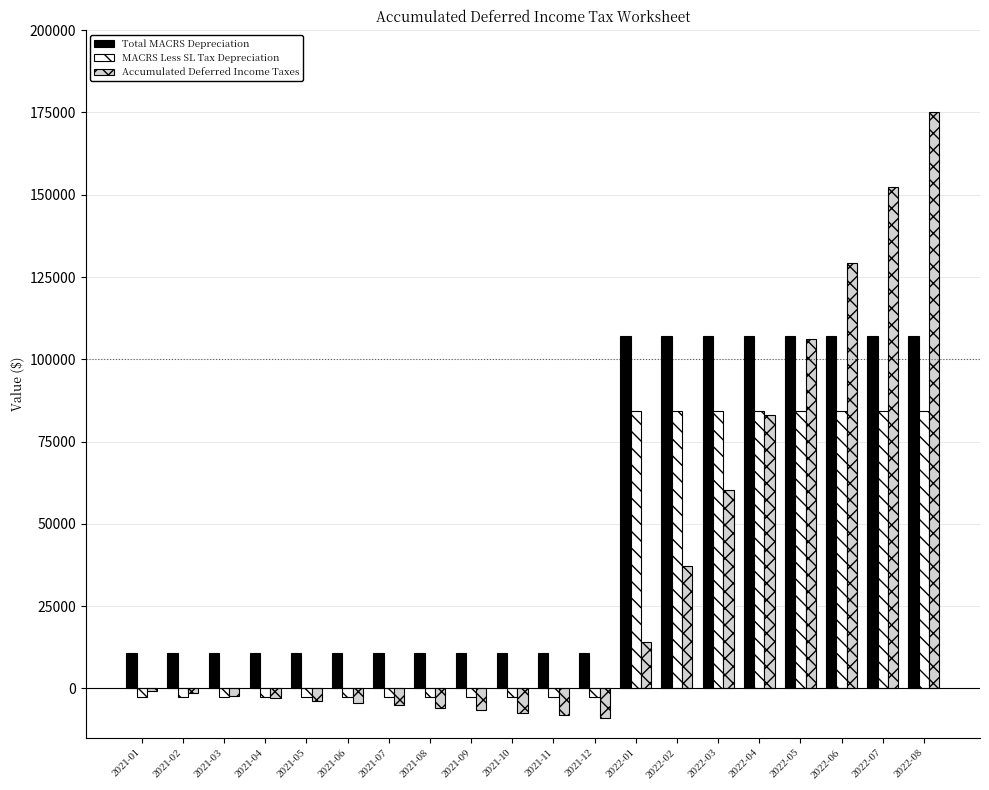

How many categories are shown in the chart?

20